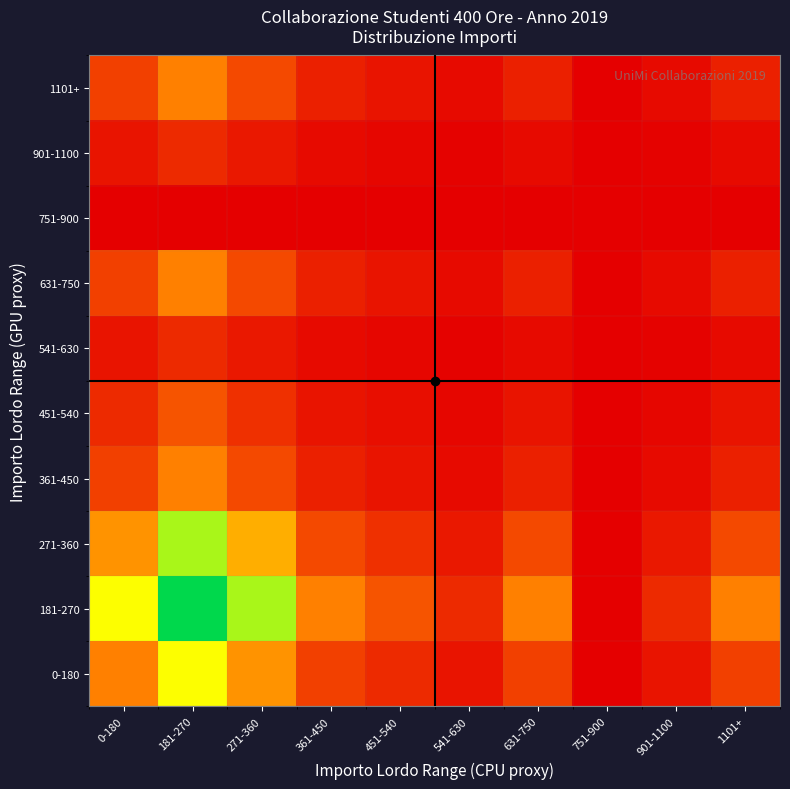

Reading left to right, list all the values displayed in this chart.

0-180: 0-180=25.0	181-270=50.0	271-360=29.2	361-450=12.5	451-540=8.3	541-630=4.2	631-750=12.5	751-900=0.0	901-1100=4.2	1101+=12.5
181-270: 0-180=50.0	181-270=100.0	271-360=58.3	361-450=25.0	451-540=16.7	541-630=8.3	631-750=25.0	751-900=0.0	901-1100=8.3	1101+=25.0
271-360: 0-180=29.2	181-270=58.3	271-360=34.0	361-450=14.6	451-540=9.7	541-630=4.9	631-750=14.6	751-900=0.0	901-1100=4.9	1101+=14.6
361-450: 0-180=12.5	181-270=25.0	271-360=14.6	361-450=6.2	451-540=4.2	541-630=2.1	631-750=6.2	751-900=0.0	901-1100=2.1	1101+=6.2
451-540: 0-180=8.3	181-270=16.7	271-360=9.7	361-450=4.2	451-540=2.8	541-630=1.4	631-750=4.2	751-900=0.0	901-1100=1.4	1101+=4.2
541-630: 0-180=4.2	181-270=8.3	271-360=4.9	361-450=2.1	451-540=1.4	541-630=0.7	631-750=2.1	751-900=0.0	901-1100=0.7	1101+=2.1
631-750: 0-180=12.5	181-270=25.0	271-360=14.6	361-450=6.2	451-540=4.2	541-630=2.1	631-750=6.2	751-900=0.0	901-1100=2.1	1101+=6.2
751-900: 0-180=0.0	181-270=0.0	271-360=0.0	361-450=0.0	451-540=0.0	541-630=0.0	631-750=0.0	751-900=0.0	901-1100=0.0	1101+=0.0
901-1100: 0-180=4.2	181-270=8.3	271-360=4.9	361-450=2.1	451-540=1.4	541-630=0.7	631-750=2.1	751-900=0.0	901-1100=0.7	1101+=2.1
1101+: 0-180=12.5	181-270=25.0	271-360=14.6	361-450=6.2	451-540=4.2	541-630=2.1	631-750=6.2	751-900=0.0	901-1100=2.1	1101+=6.2